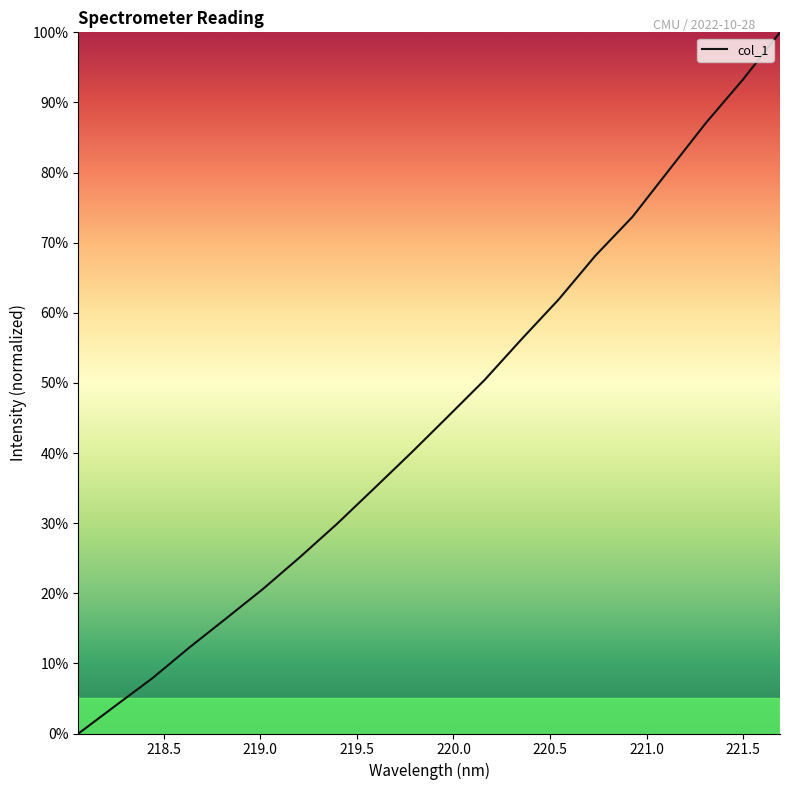

Does the chart display data point markers on the line(s)?

No